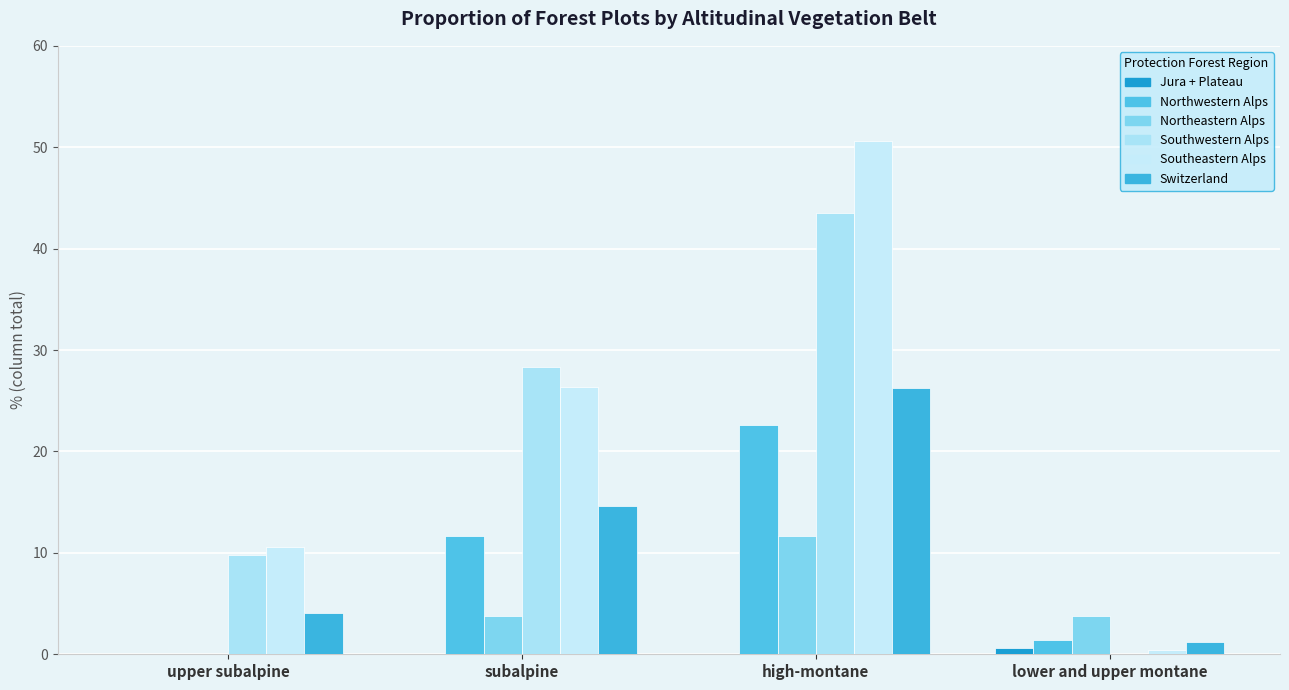

How many series are shown in this chart?

6